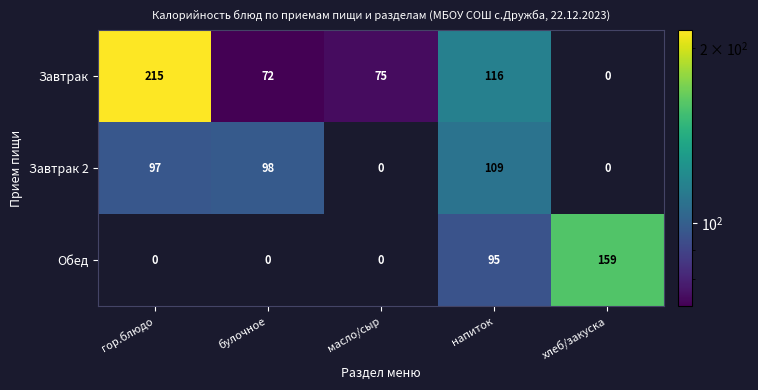

What is the approximate value of Завтрак at масло/сыр?

75